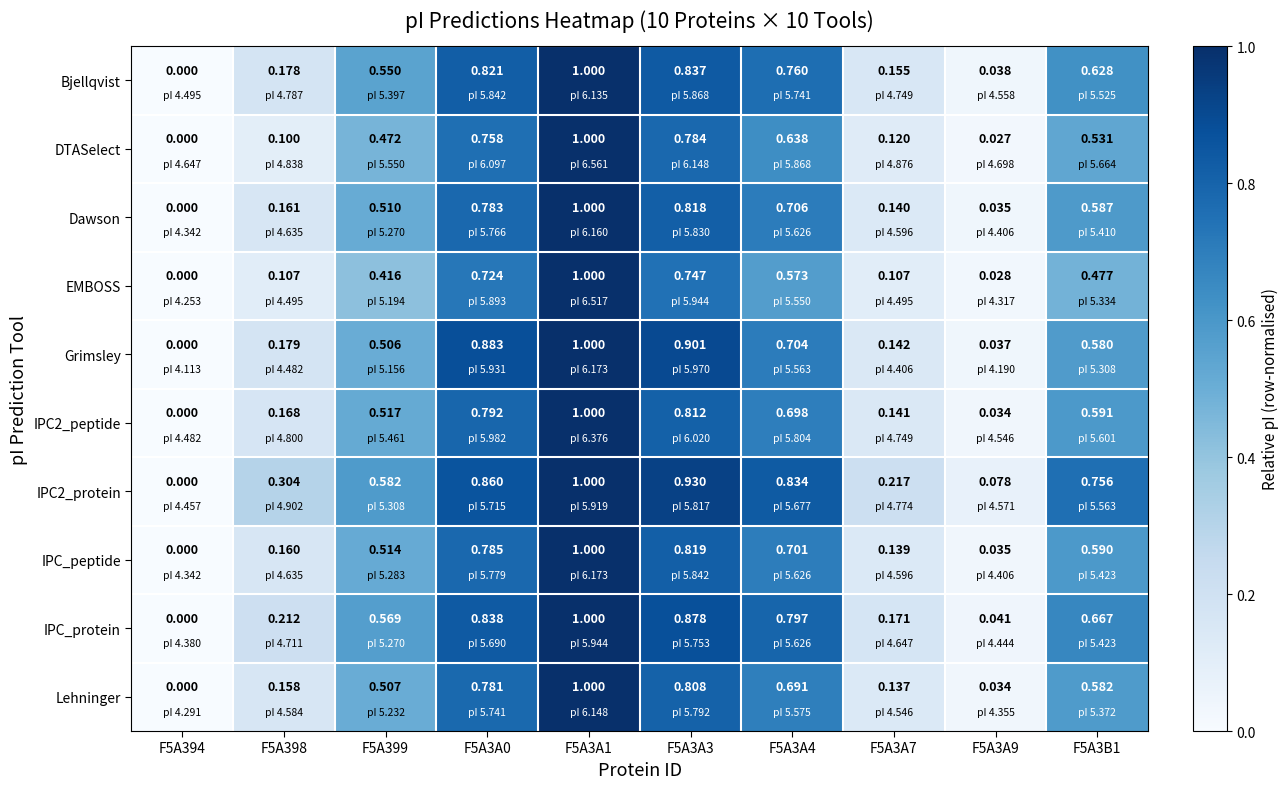

Is the value of Bjellqvist at F5A3A9 greater than the value of IPC_protein at F5A3A3?

No